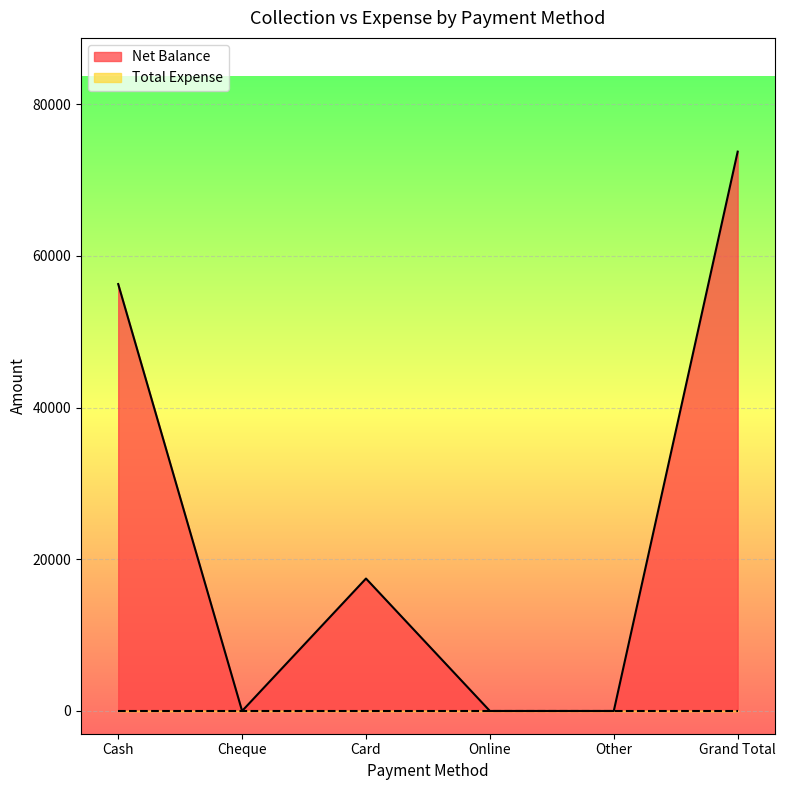

Where is the first local maximum?

Card